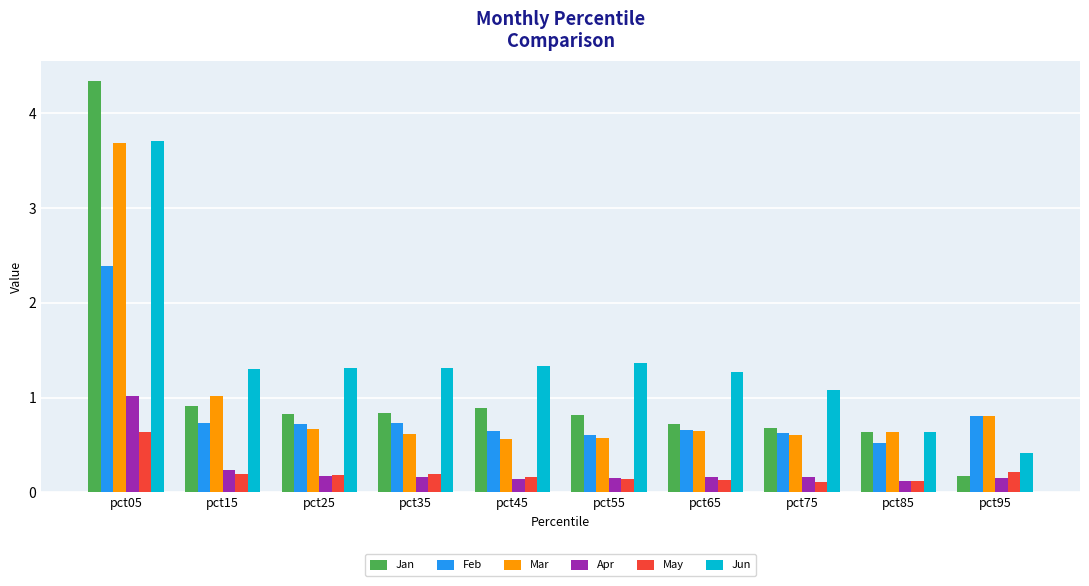

Count the number of data series in this chart.

6